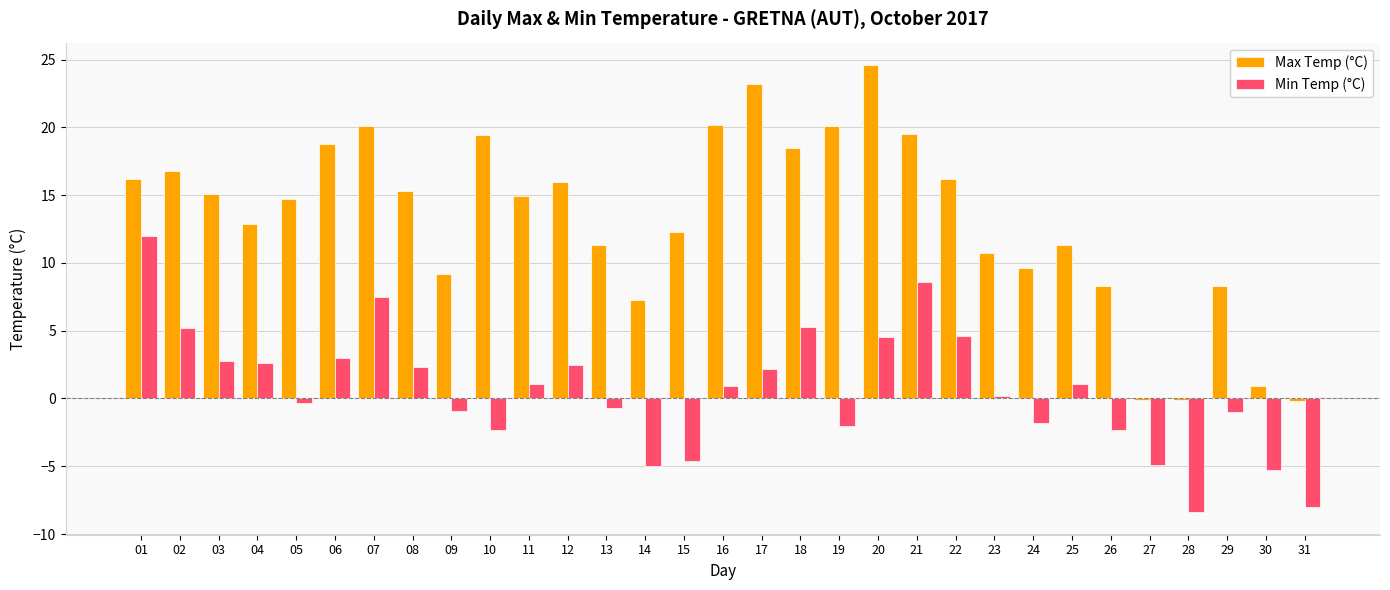

What is the sum of all Max Temp (°C) values?

411.3